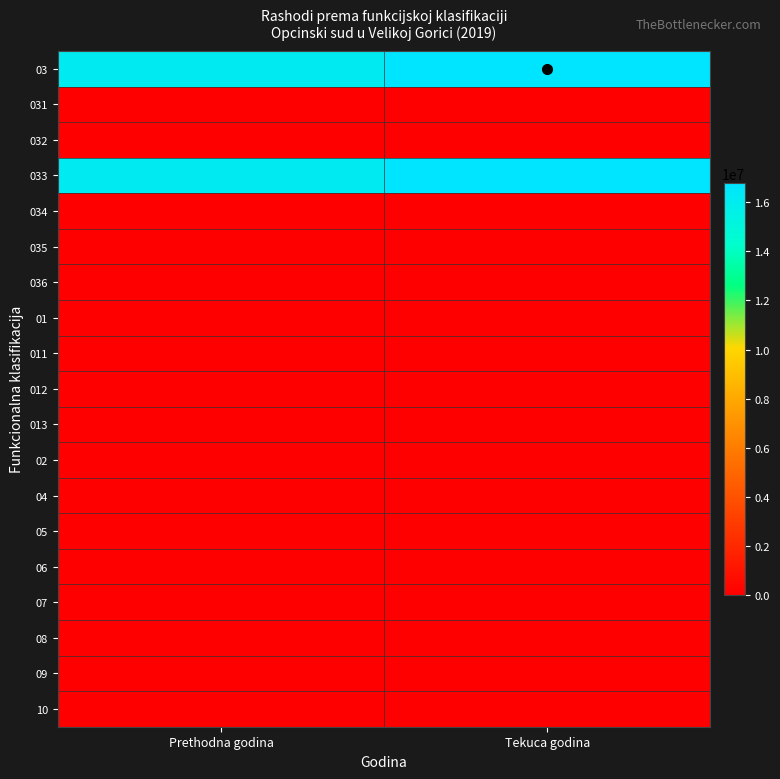

List the series in order of their peak value, lowest first.

031, 032, 034, 035, 036, 01, 011, 012, 013, 02, 04, 05, 06, 07, 08, 09, 10, 03, 033